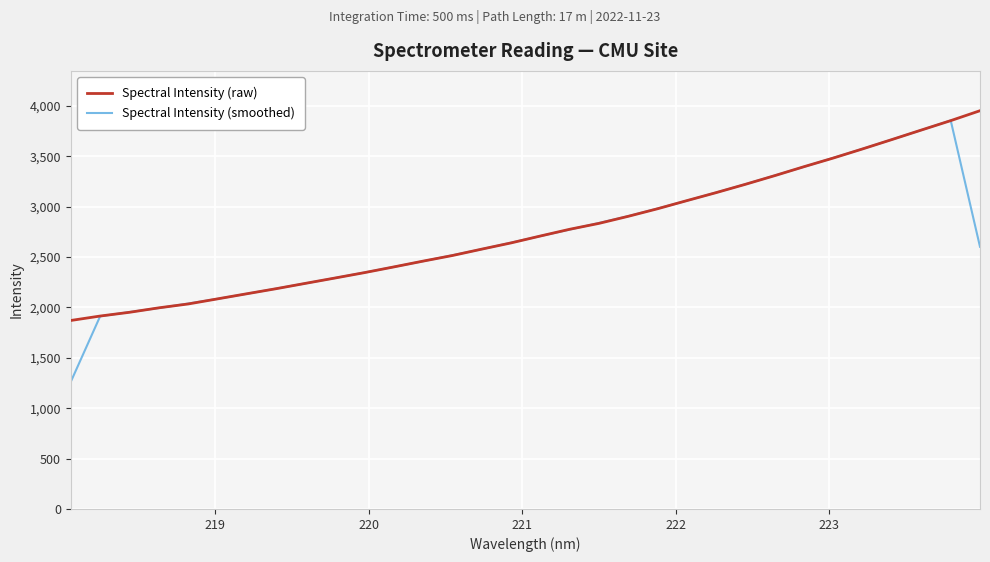

What is the greatest value displayed?

3951.6